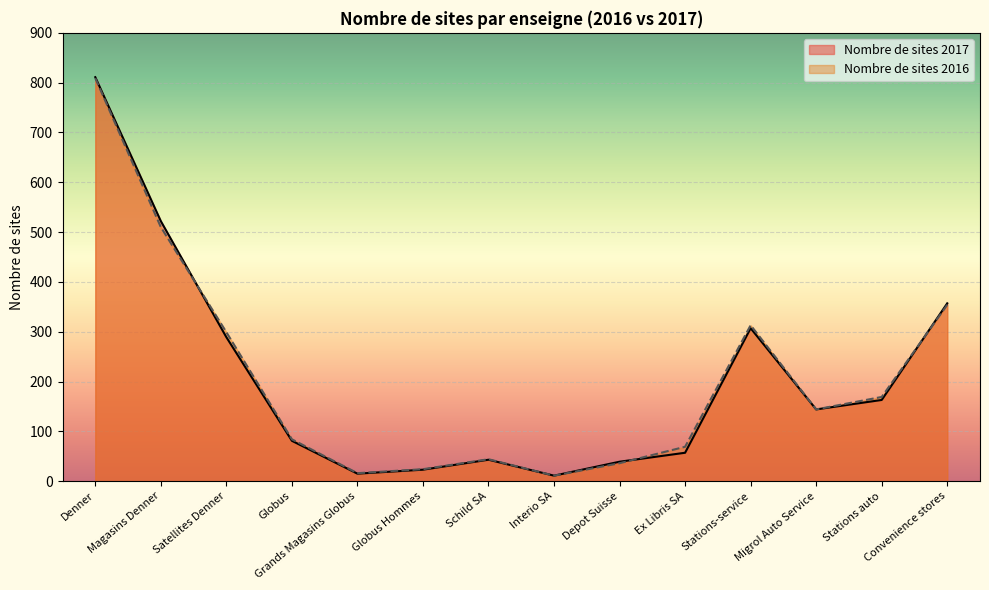

How many values in the Nombre de sites 2017 series are below 144?

7